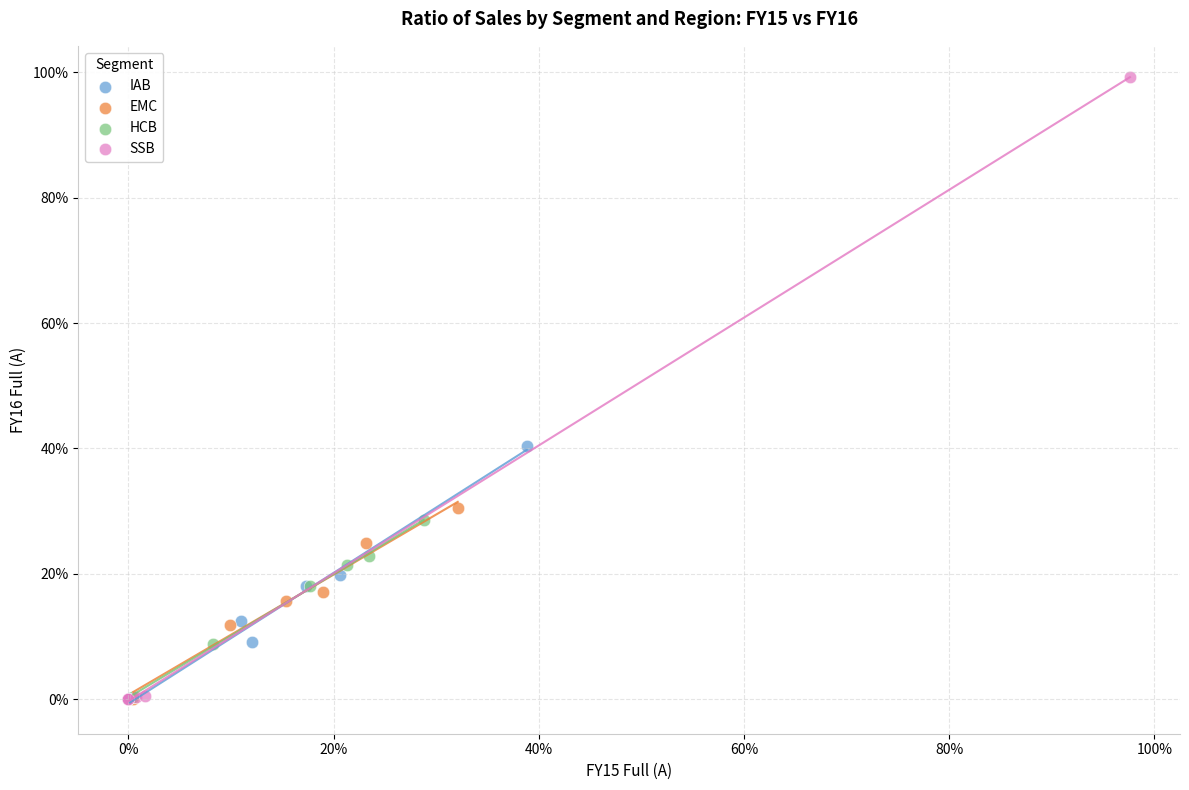

What are all the series names shown in the legend?

IAB, EMC, HCB, SSB